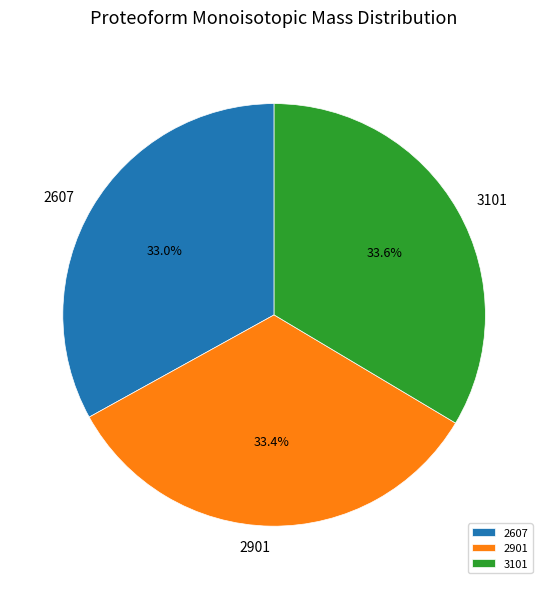

To the nearest percent, what portion does 2901 represent?

33%